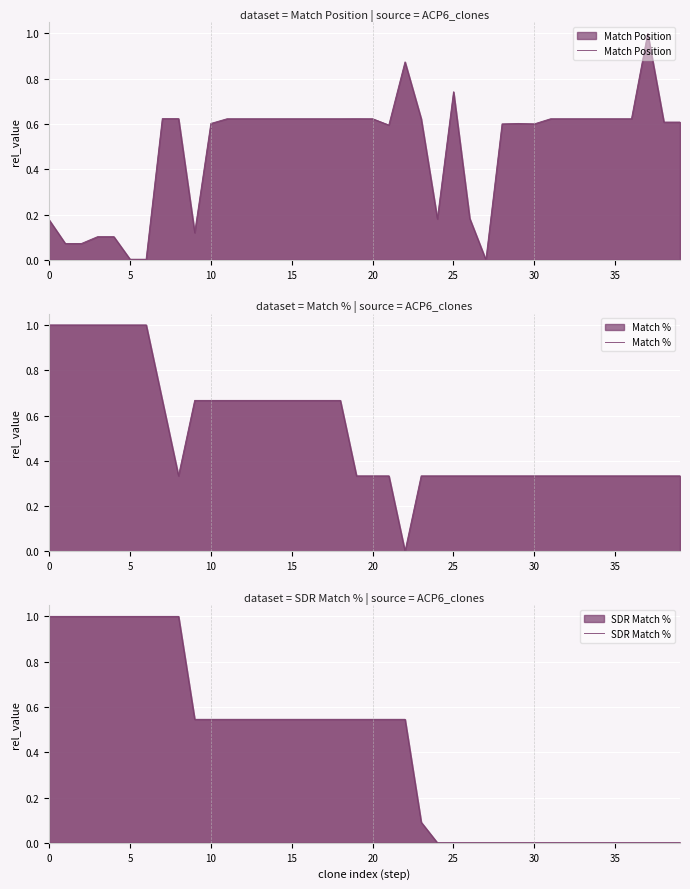

True or false: Match Position has a value of 0.1 at 33.

False